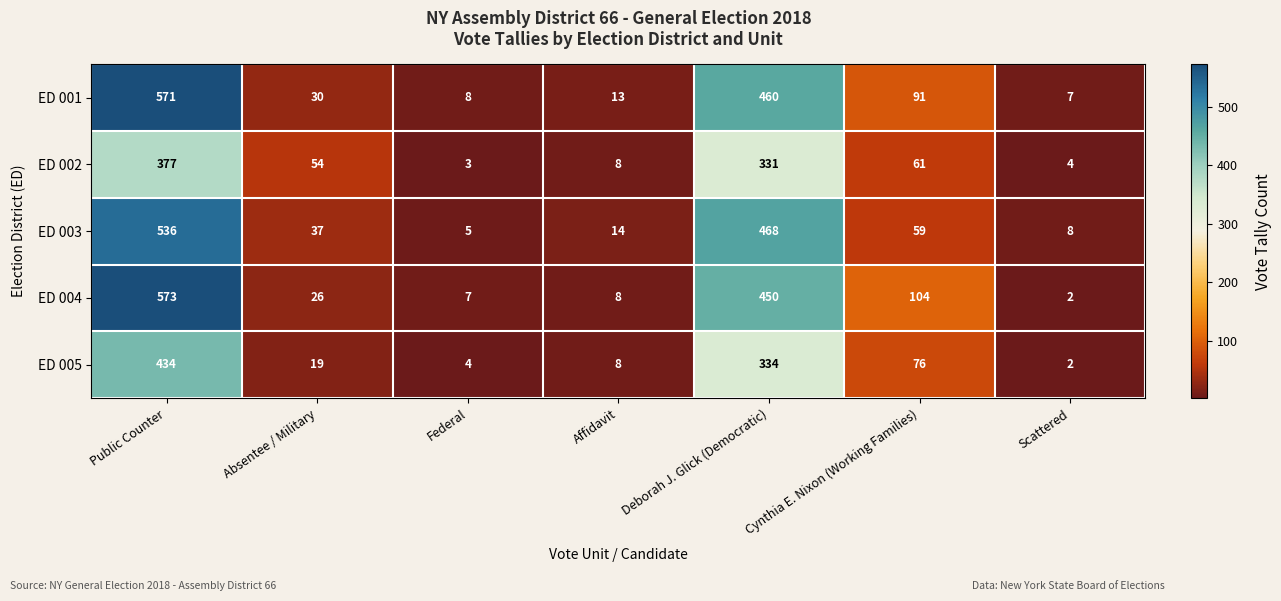

Between Federal and Scattered, which series saw the biggest shift?

ED 004